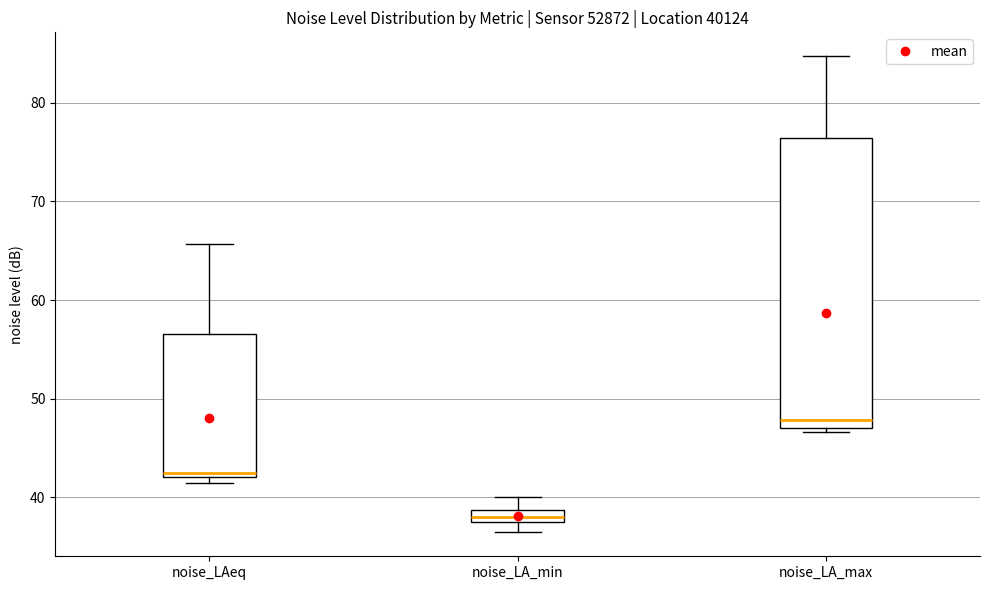

Which box's median line is the lowest?

noise_LA_min